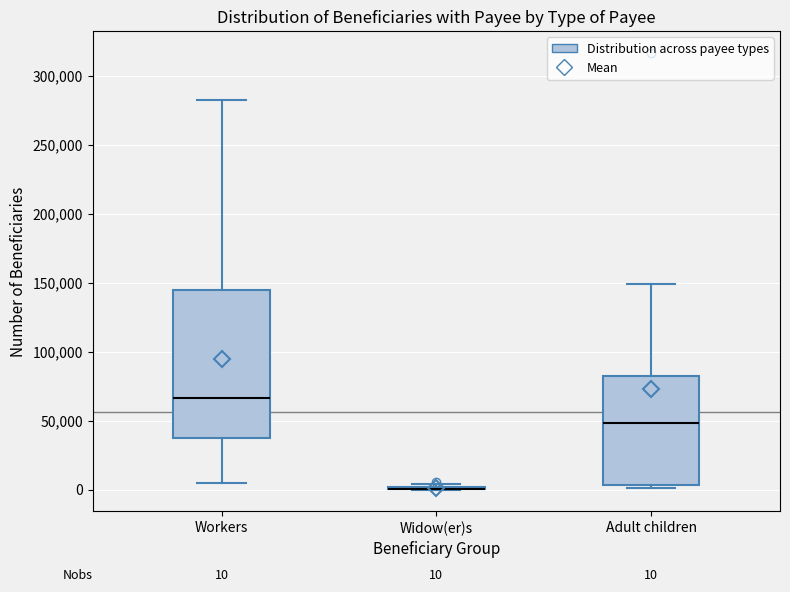

Which box is the tallest, from its lower edge to its upper edge?

Workers